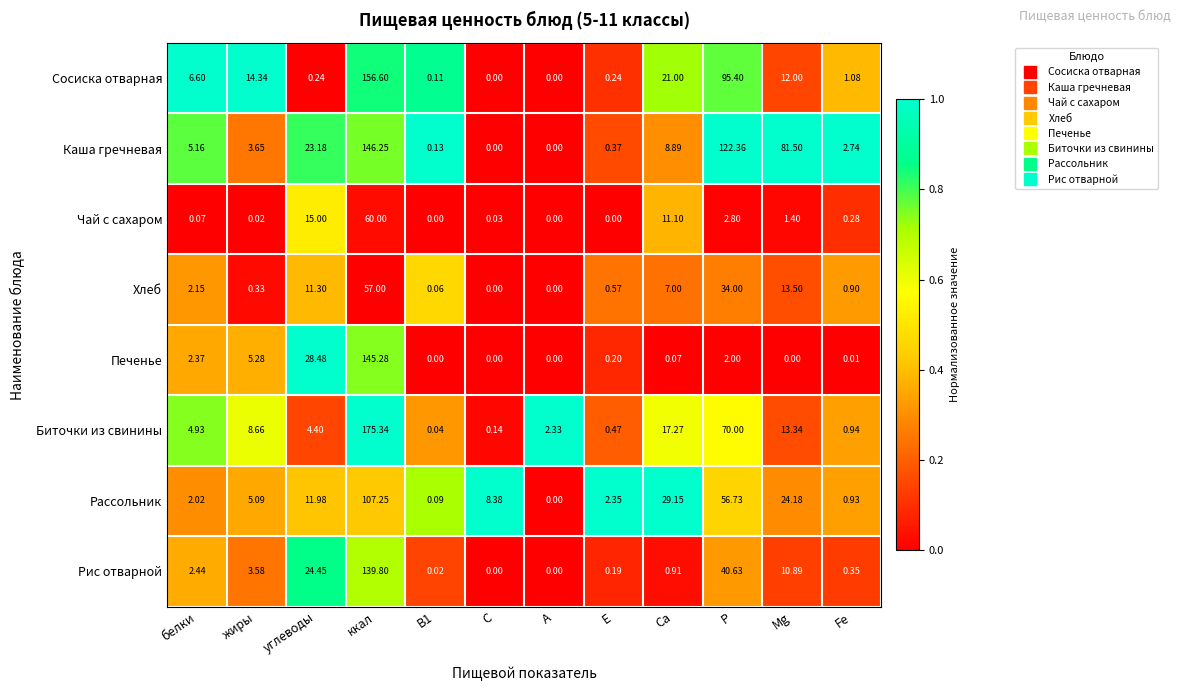

List the series in order of their peak value, highest first.

Биточки из свинины, Сосиска отварная, Каша гречневая, Печенье, Рис отварной, Рассольник, Чай с сахаром, Хлеб